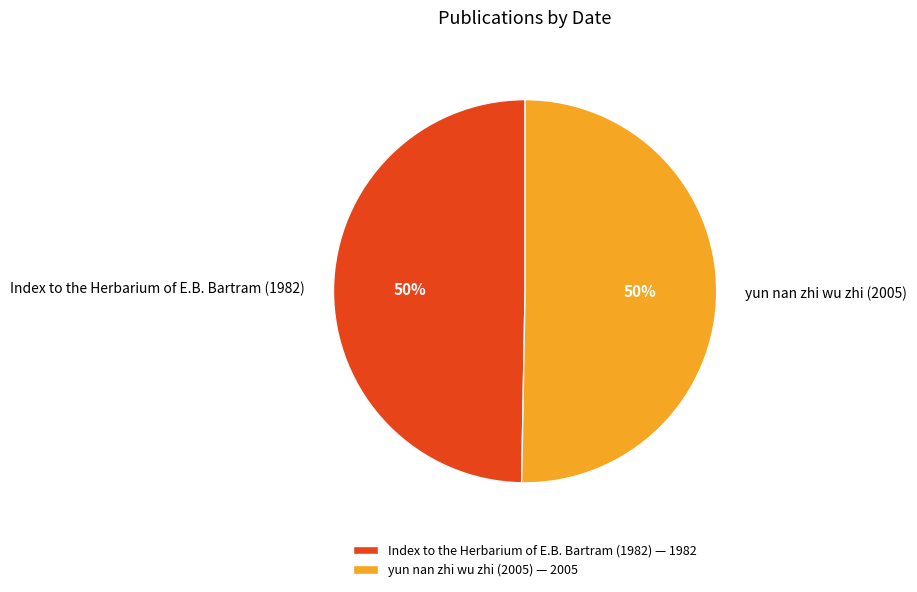

What percentage is the Index to the Herbarium of E.B. Bartram (1982) slice, to the nearest percent?

50%